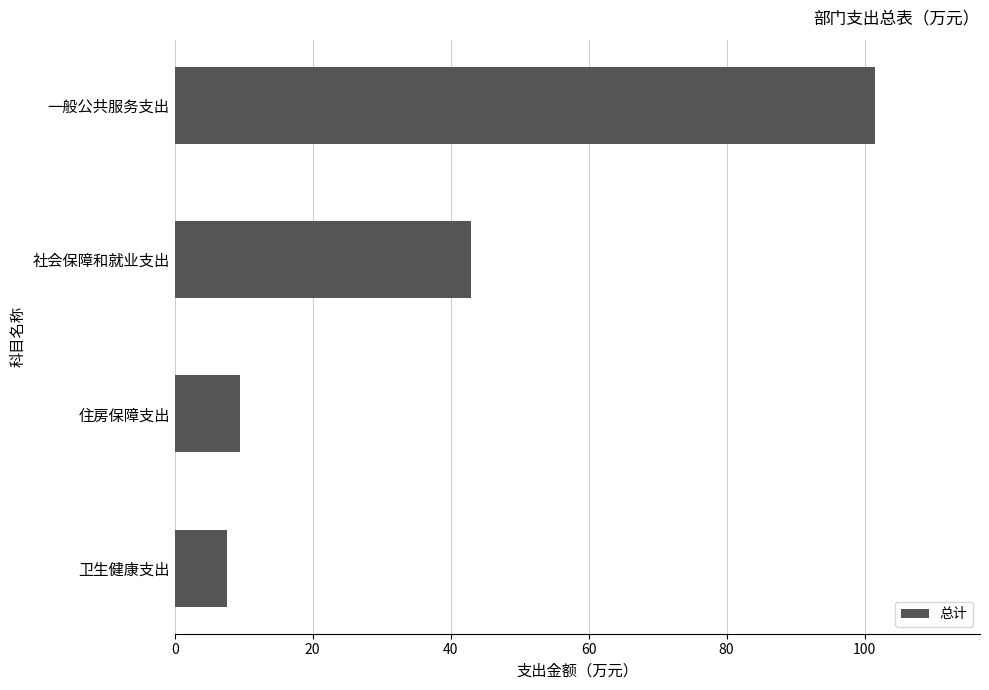

Rank the categories by value from lowest to highest.

卫生健康支出, 住房保障支出, 社会保障和就业支出, 一般公共服务支出